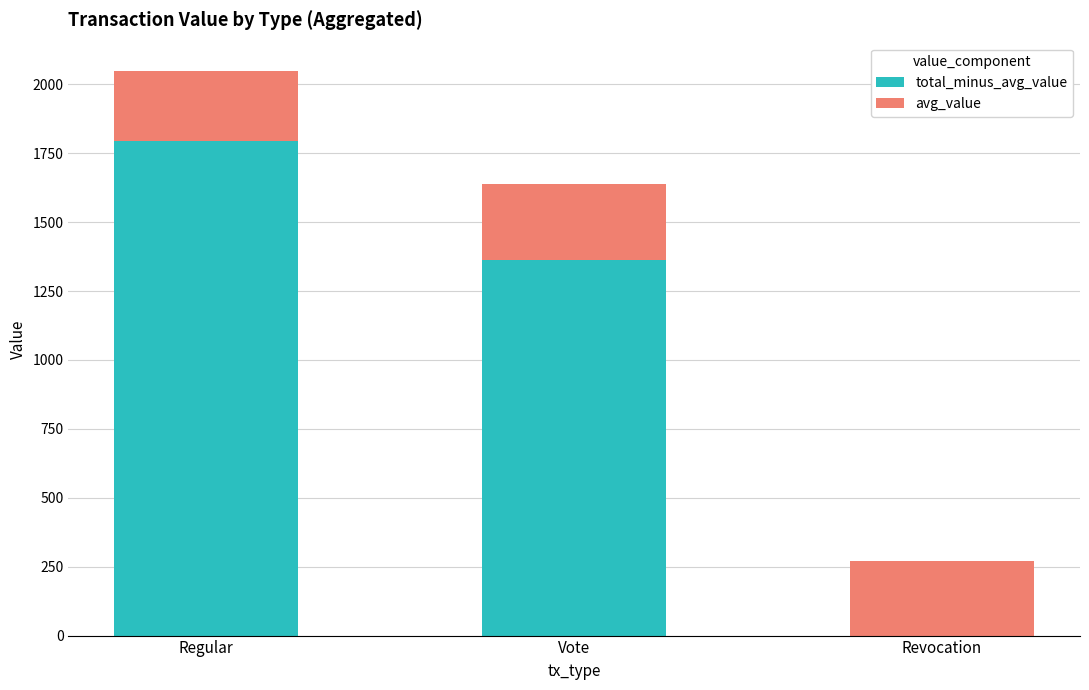

What is the total value across all series at Regular?

2049.0